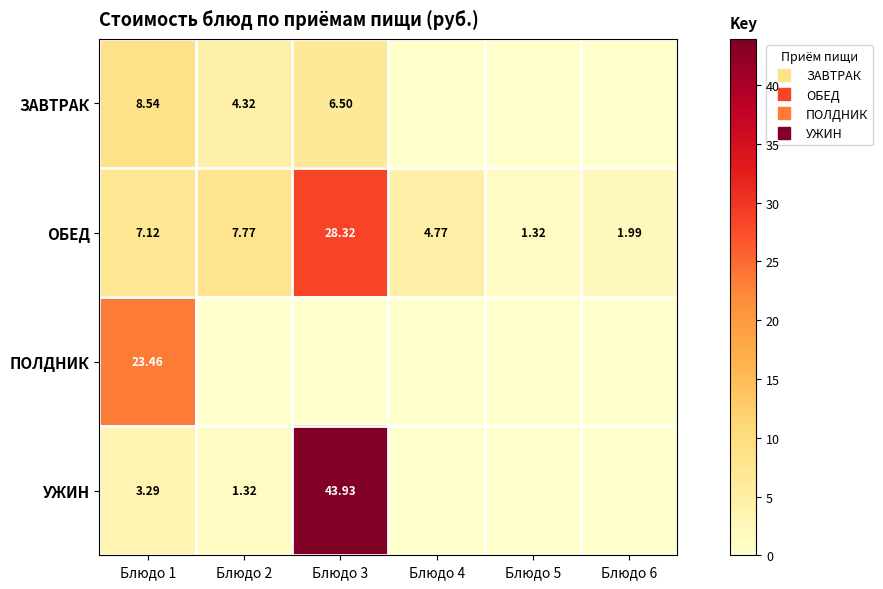

Which series has the largest range (max minus min)?

УЖИН